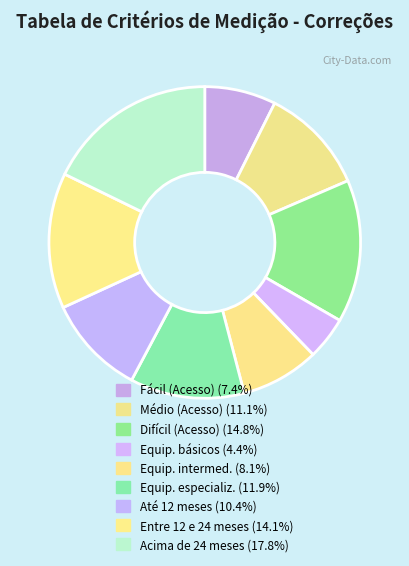

Between Fácil (Acesso) and Acima de 24 meses, which is larger?

Acima de 24 meses